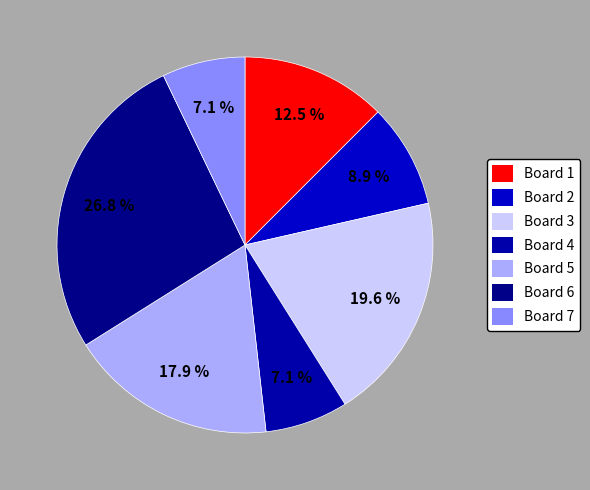

How many slices are in this pie chart?

7